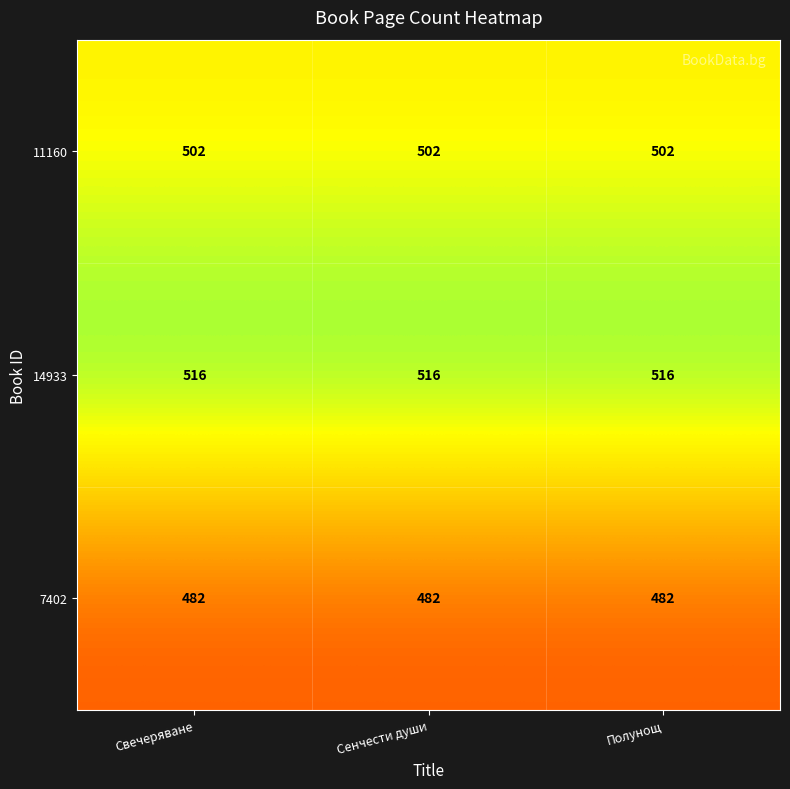

Rank the series by their maximum value, from lowest to highest.

7402, 11160, 14933